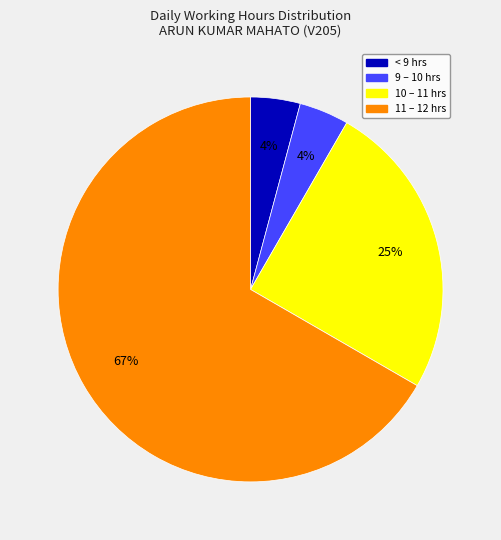

How many segments does this pie chart have?

4